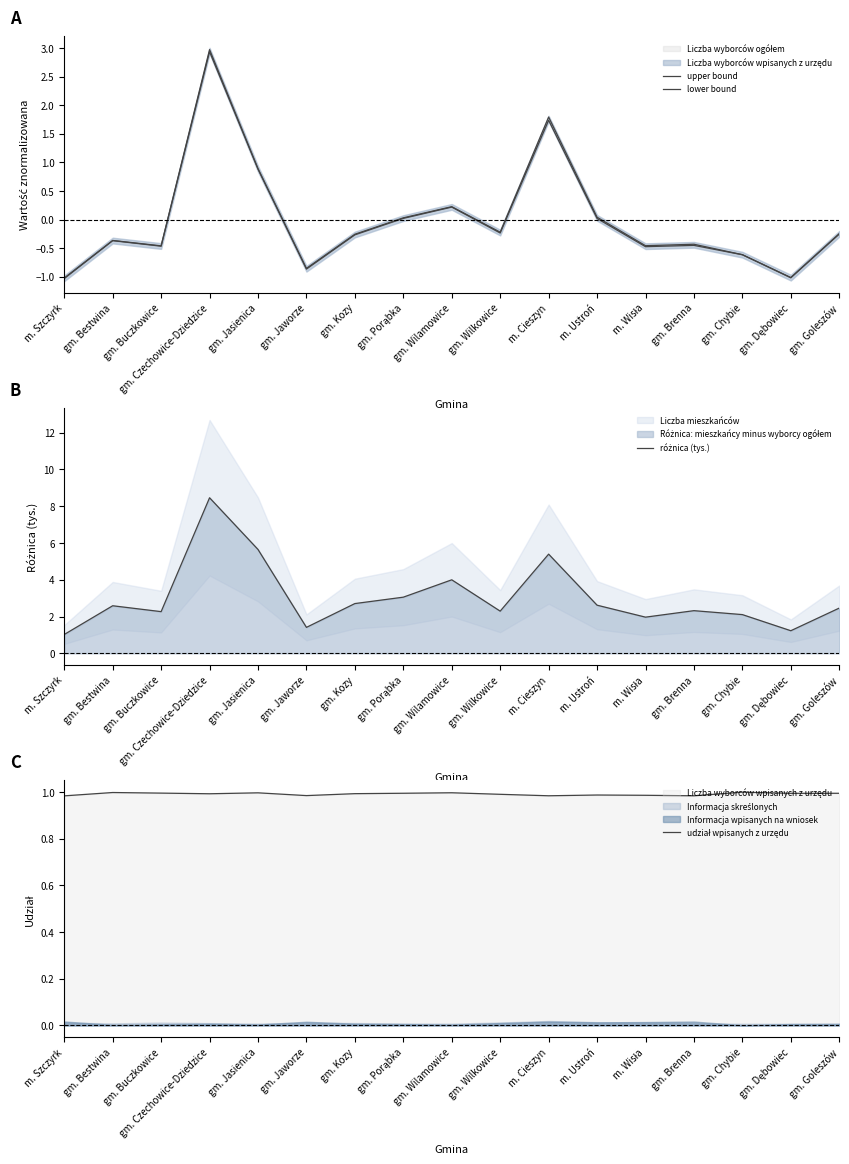

Count the number of data series in this chart.

4